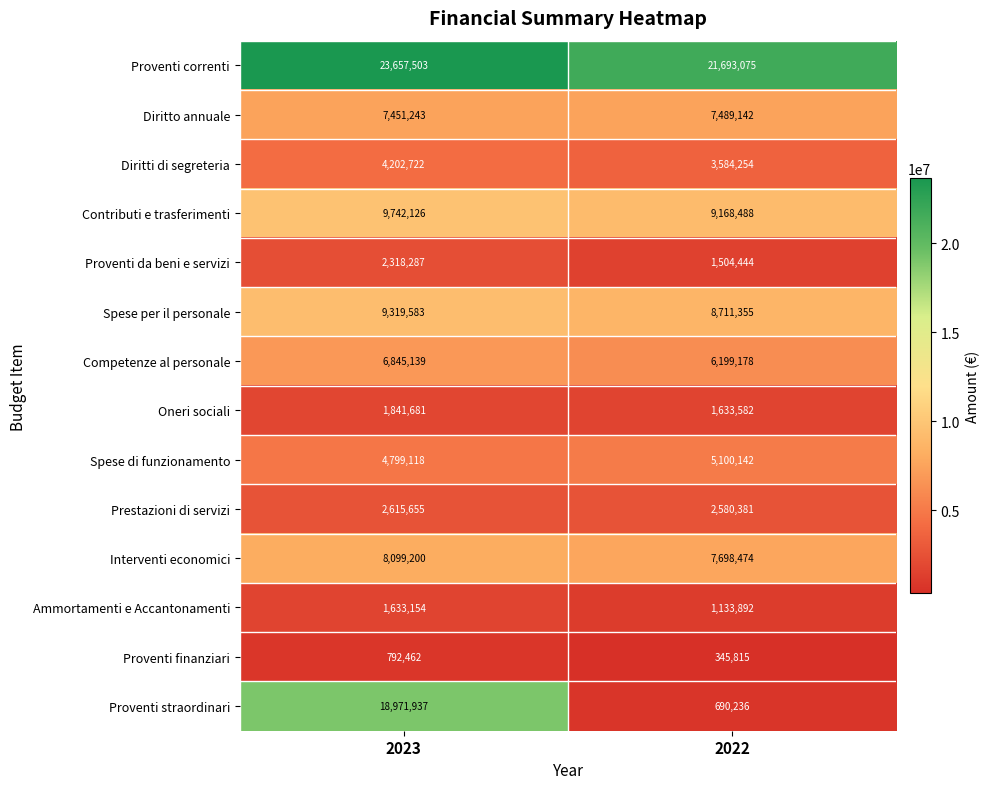

What is the maximum value shown in the chart?

23657503